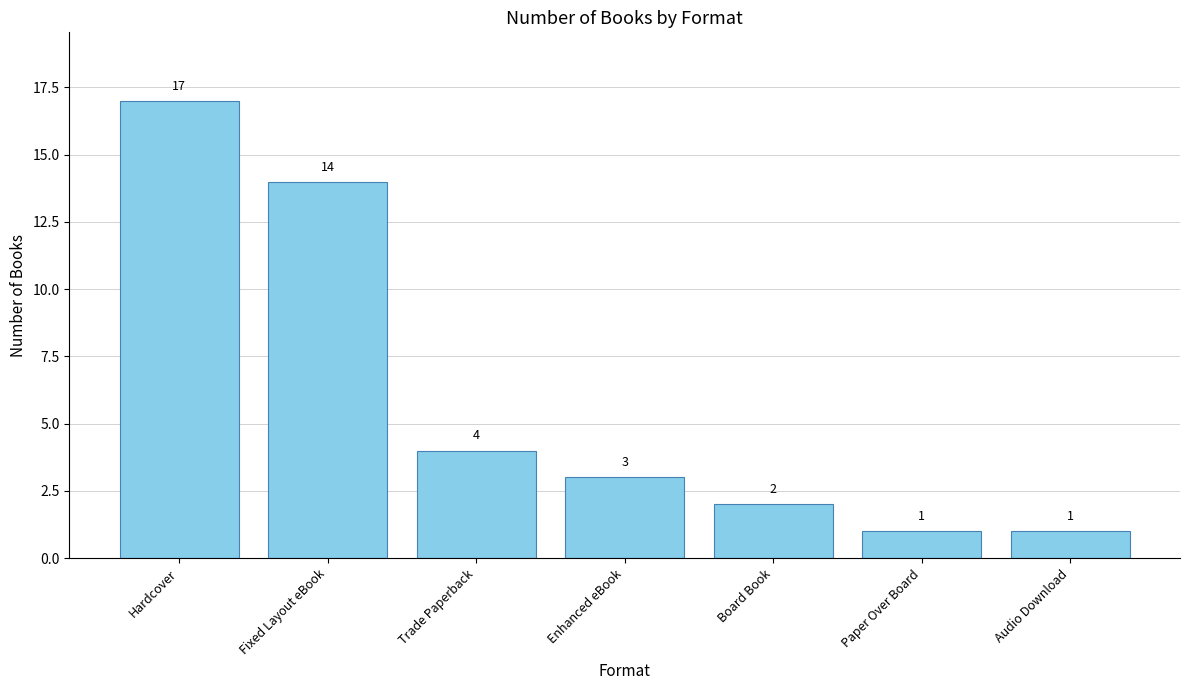

What is the difference between the maximum and minimum values?

16